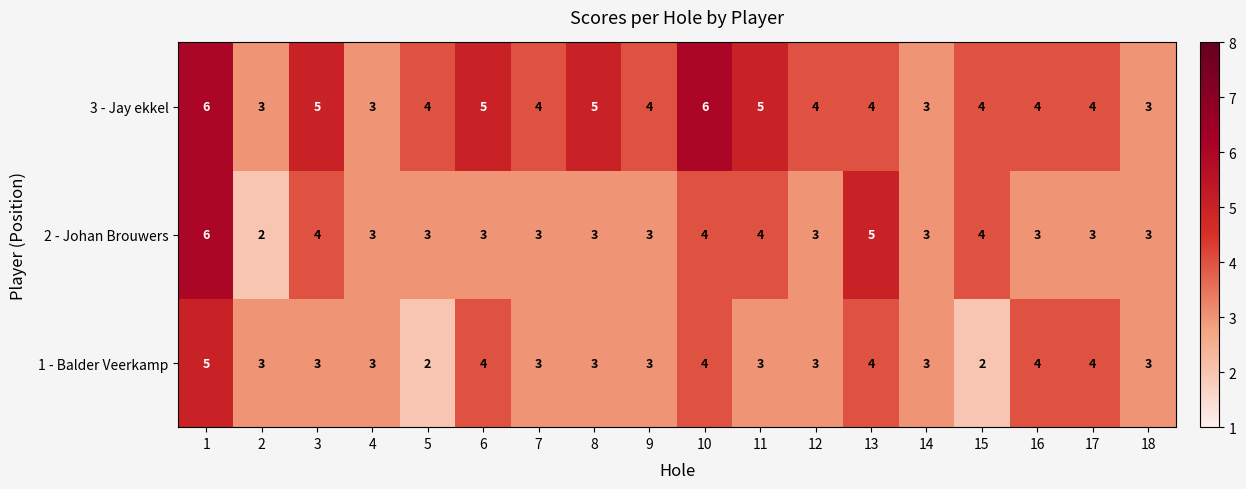

True or false: 3 - Jay ekkel has a value of 1 at 14.

False